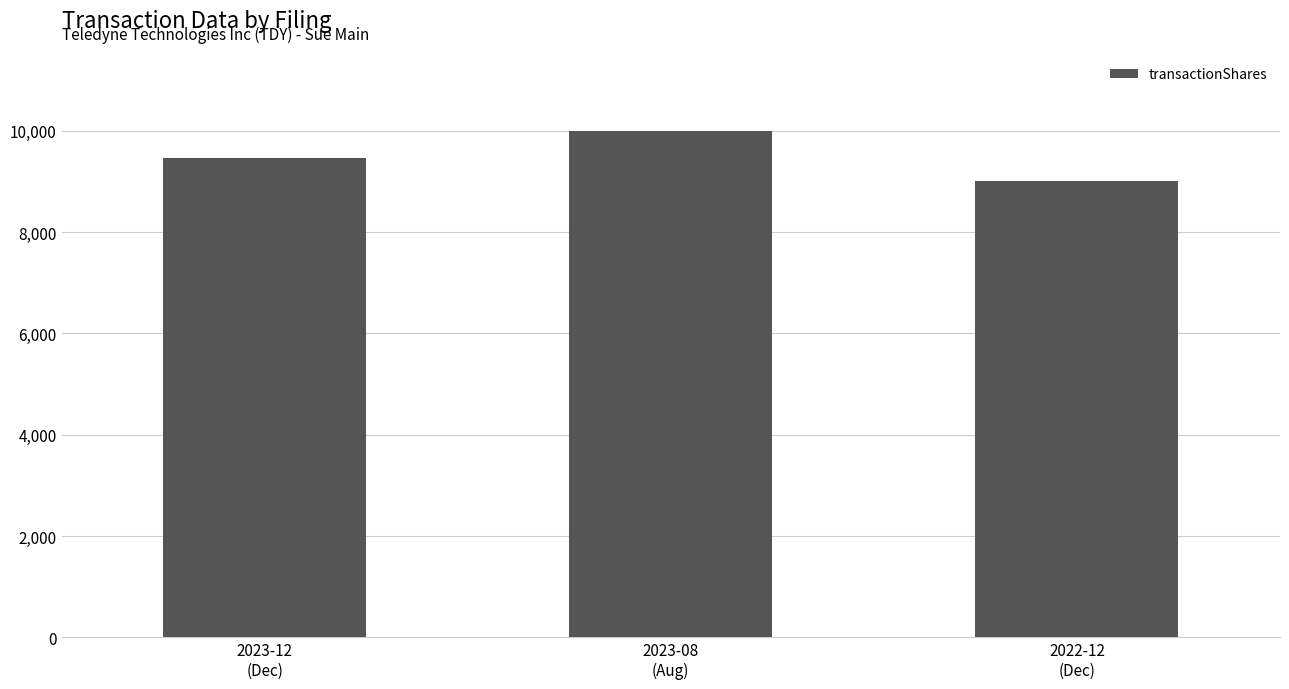

Count the values in the range 9000 to 10000.

3